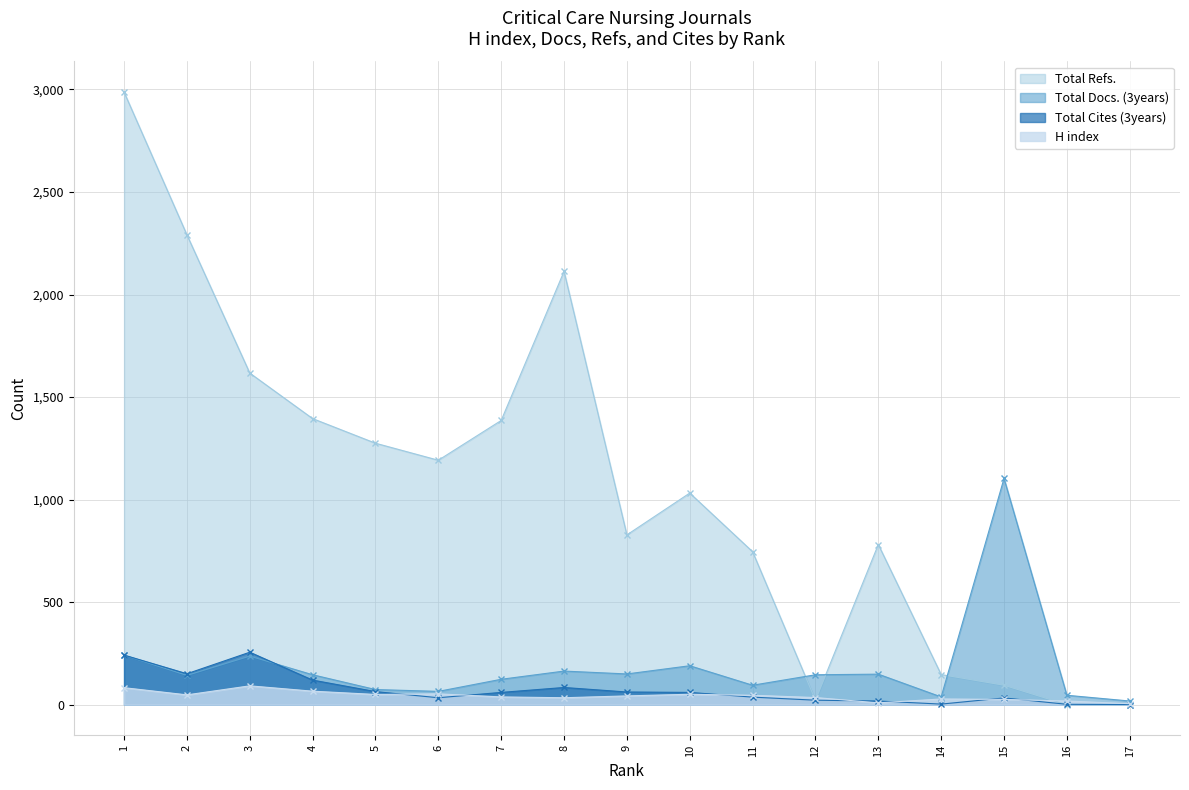

What is the value of the Total Refs. point at the 12th from the left?

22